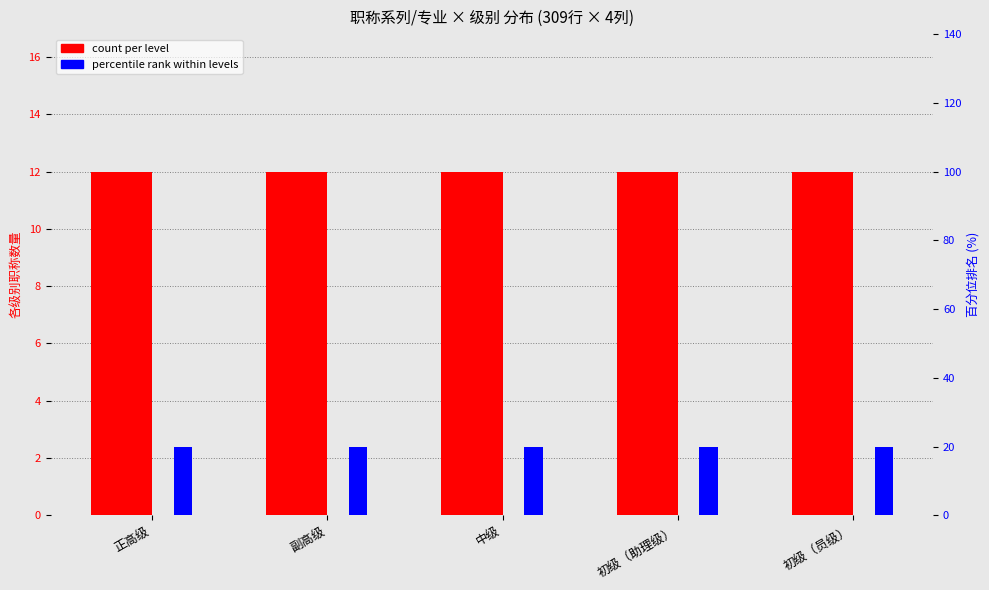

True or false: count per level has a value of 21 at 初级（助理级）.

False